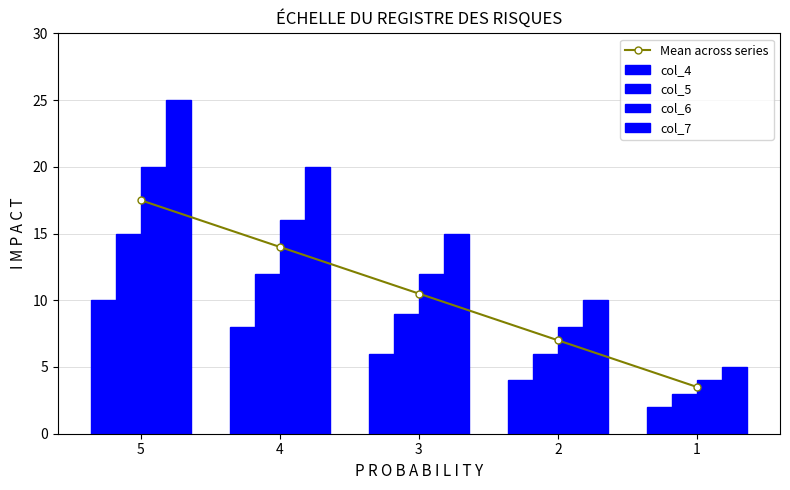

Are the bars grouped side by side (vs. stacked)?

Yes